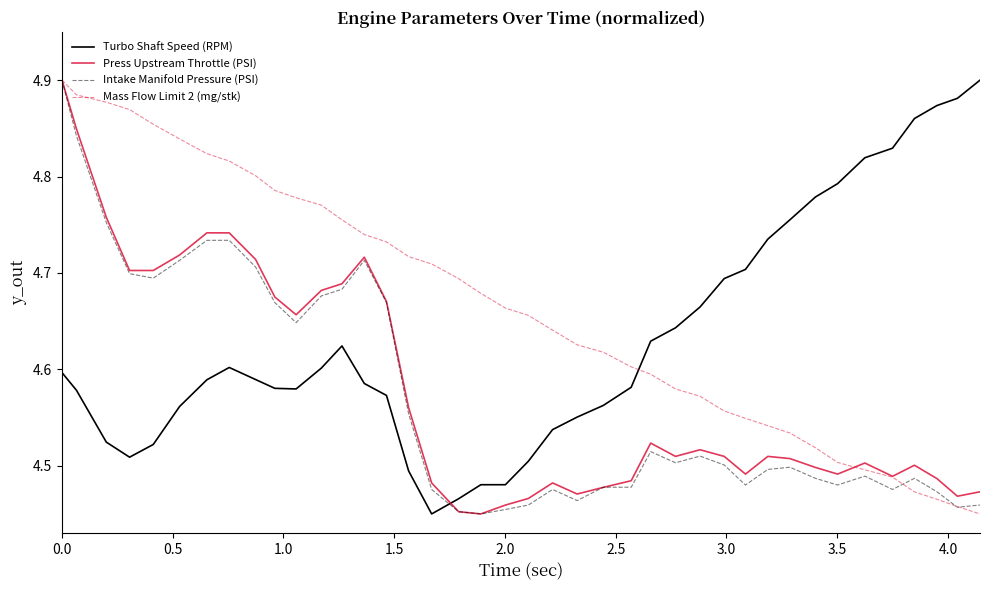

Which series has the largest total across all categories?

Mass Flow Limit 2 (mg/stk)